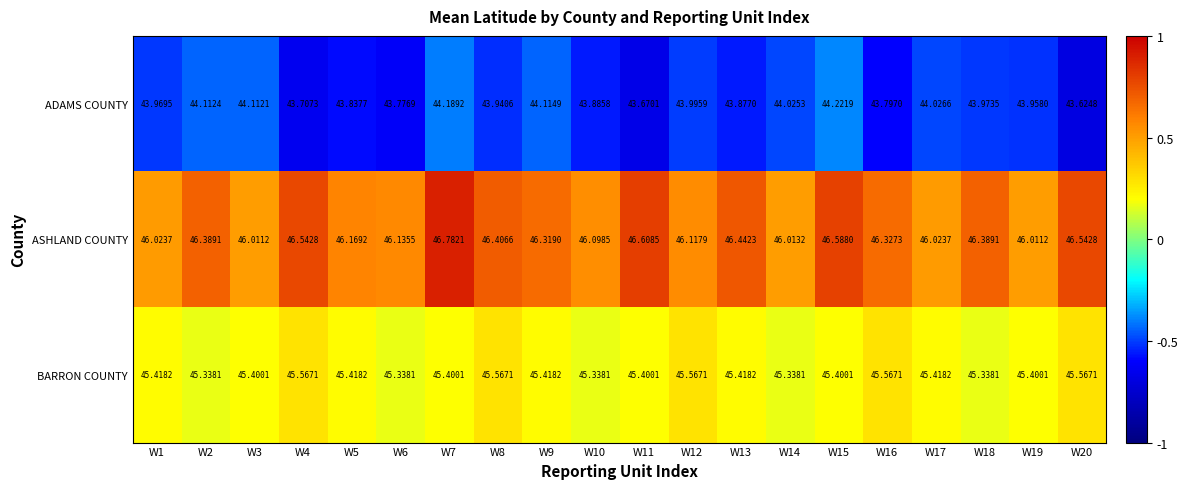

Is the value of ADAMS COUNTY at W9 greater than the value of ASHLAND COUNTY at W4?

No